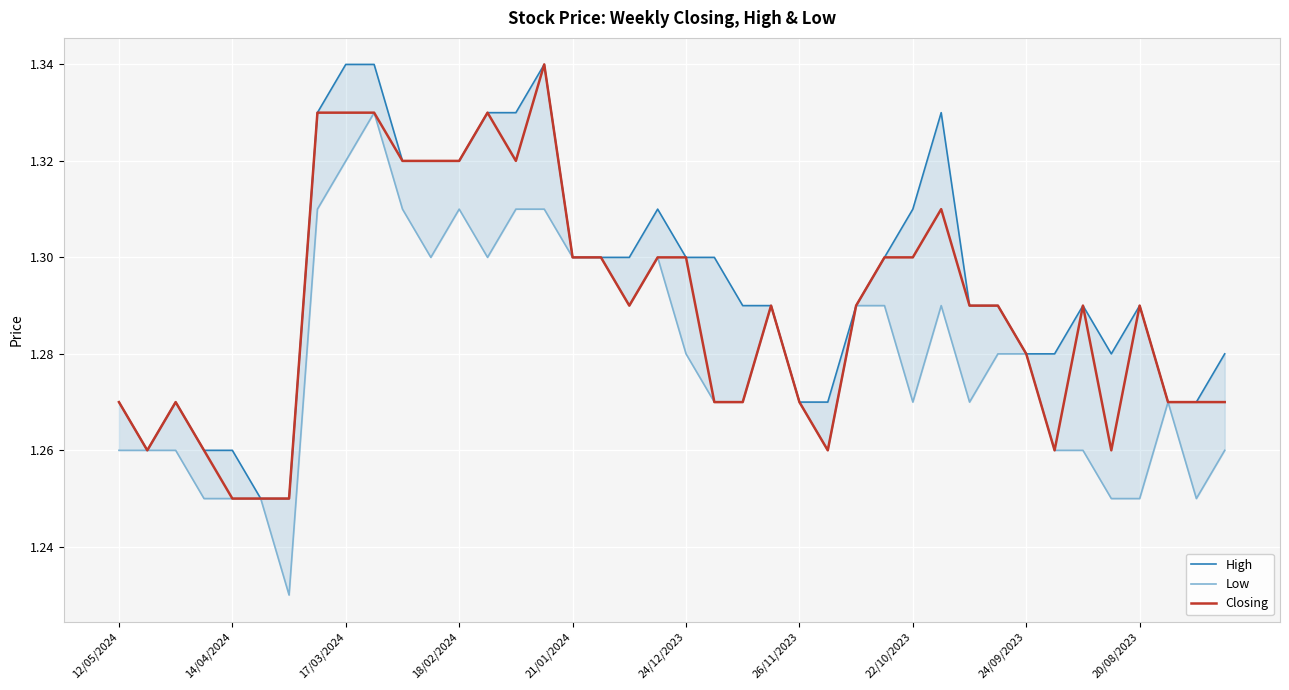

The Closing series shows 0.5 at 24/12/2023. True or false?

False